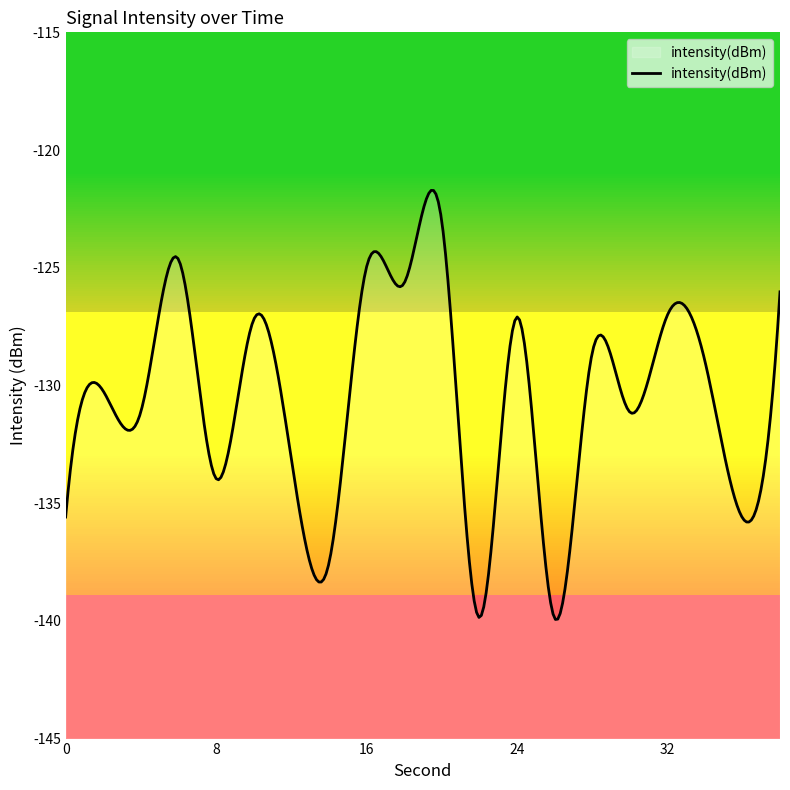

Reading left to right, what are all the values shown in this chart?

-135.6	-130.2	-131.1	-124.6	-134.0	-127.2	-133.1	-137.6	-125.0	-125.7	-123.0	-139.9	-127.1	-139.9	-128.7	-131.1	-127.0	-128.9	-135.6	-126.0